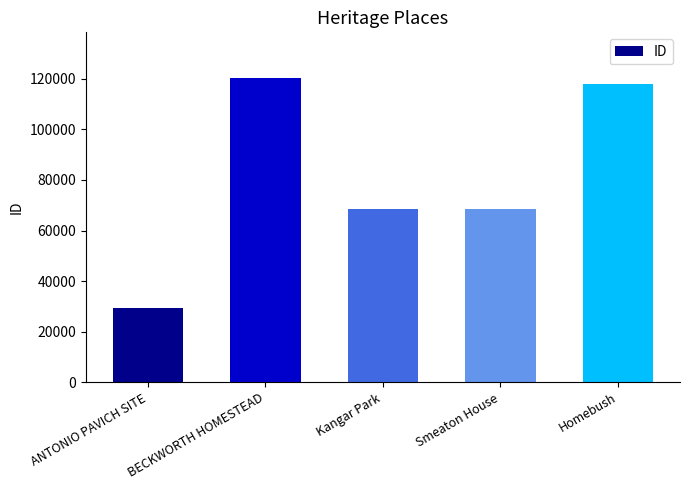

What is the change in value from ANTONIO PAVICH SITE to Kangar Park?

+39282